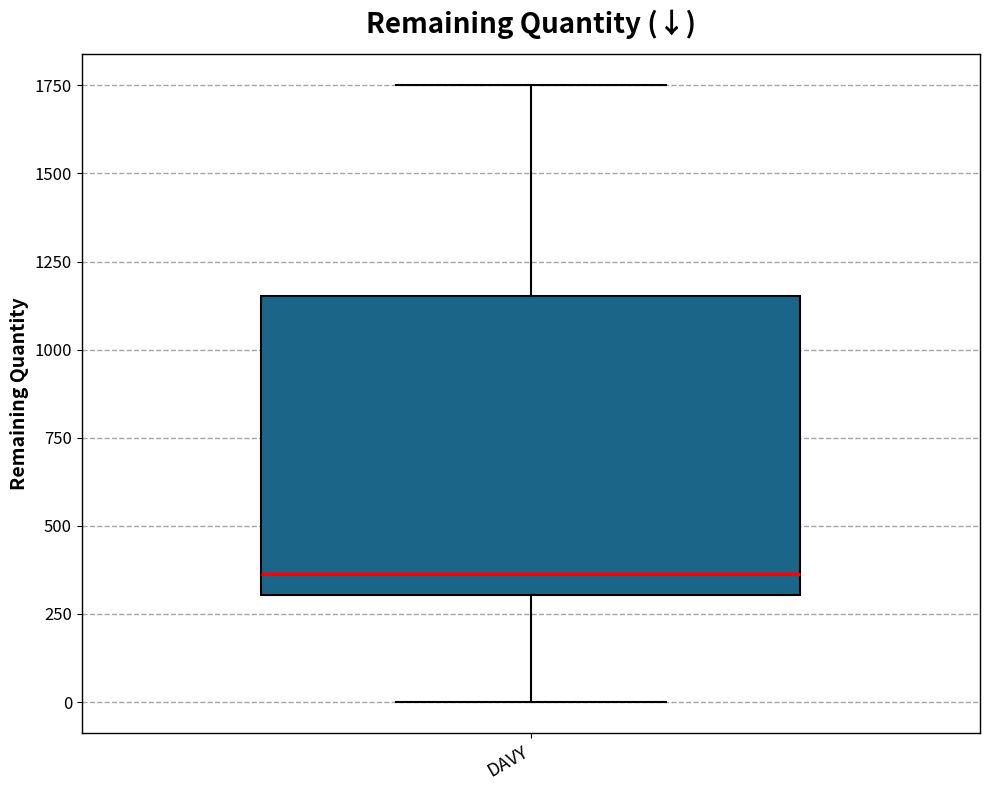

Read this box plot against the y-axis: the position of the median line, the range covered by the box, and the ends of both whiskers. The values are not printed on the chart, so give them approximately, as read against the axis.

median 350, box 300 to 1150, whiskers 0 to 1750